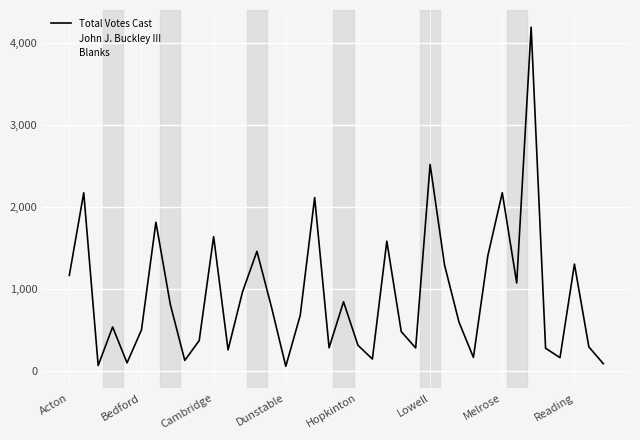

List the series in order of their peak value, lowest first.

Blanks, John J. Buckley III, Total Votes Cast